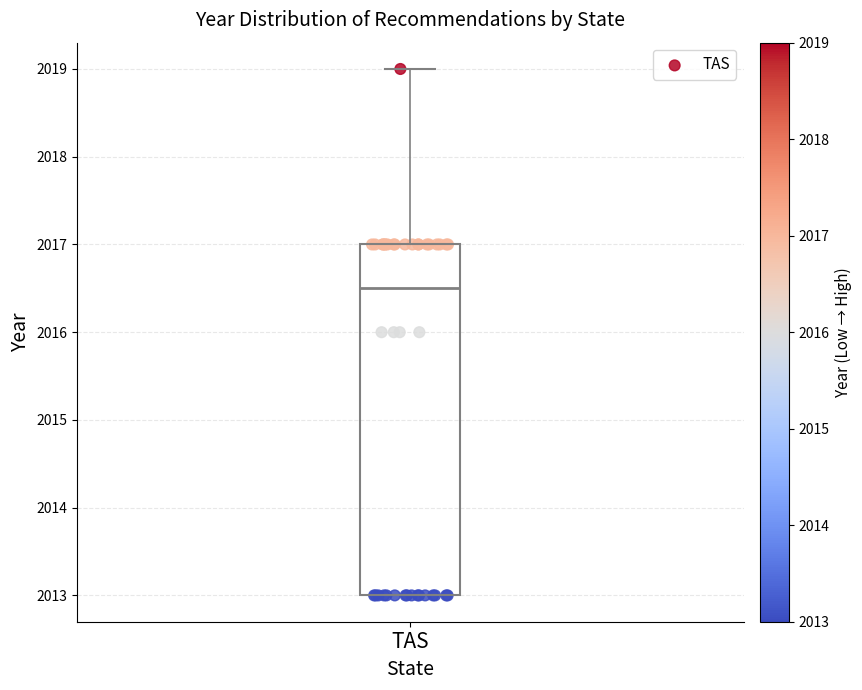

Transcribe this box plot: give where the median line is, the range the box spans, and where the two whiskers end, as read against the y-axis. The values are not printed on the chart, so give them approximately, as read against the axis.

median 2016.5, box 2013.0 to 2017.0, whiskers 2013.0 to 2019.0